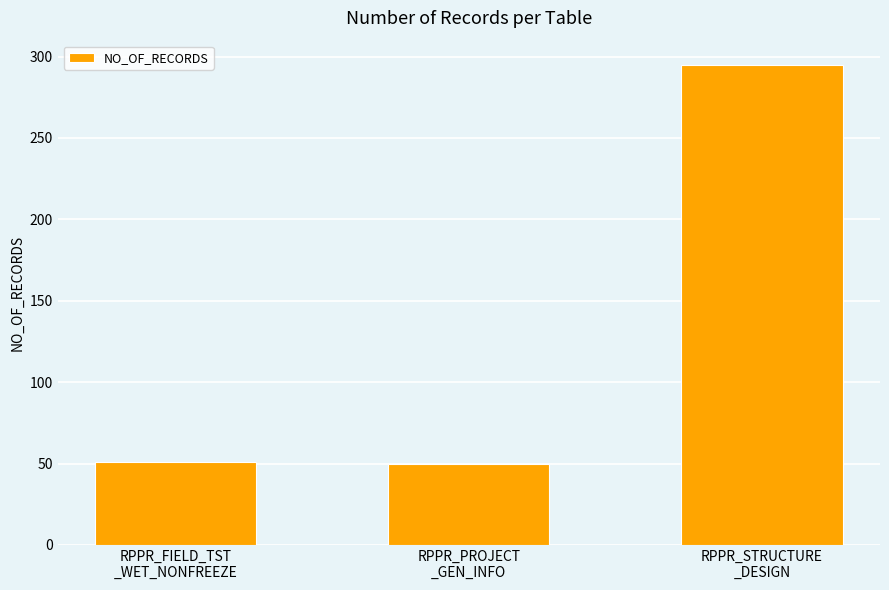

What is the maximum value shown in the chart?

295